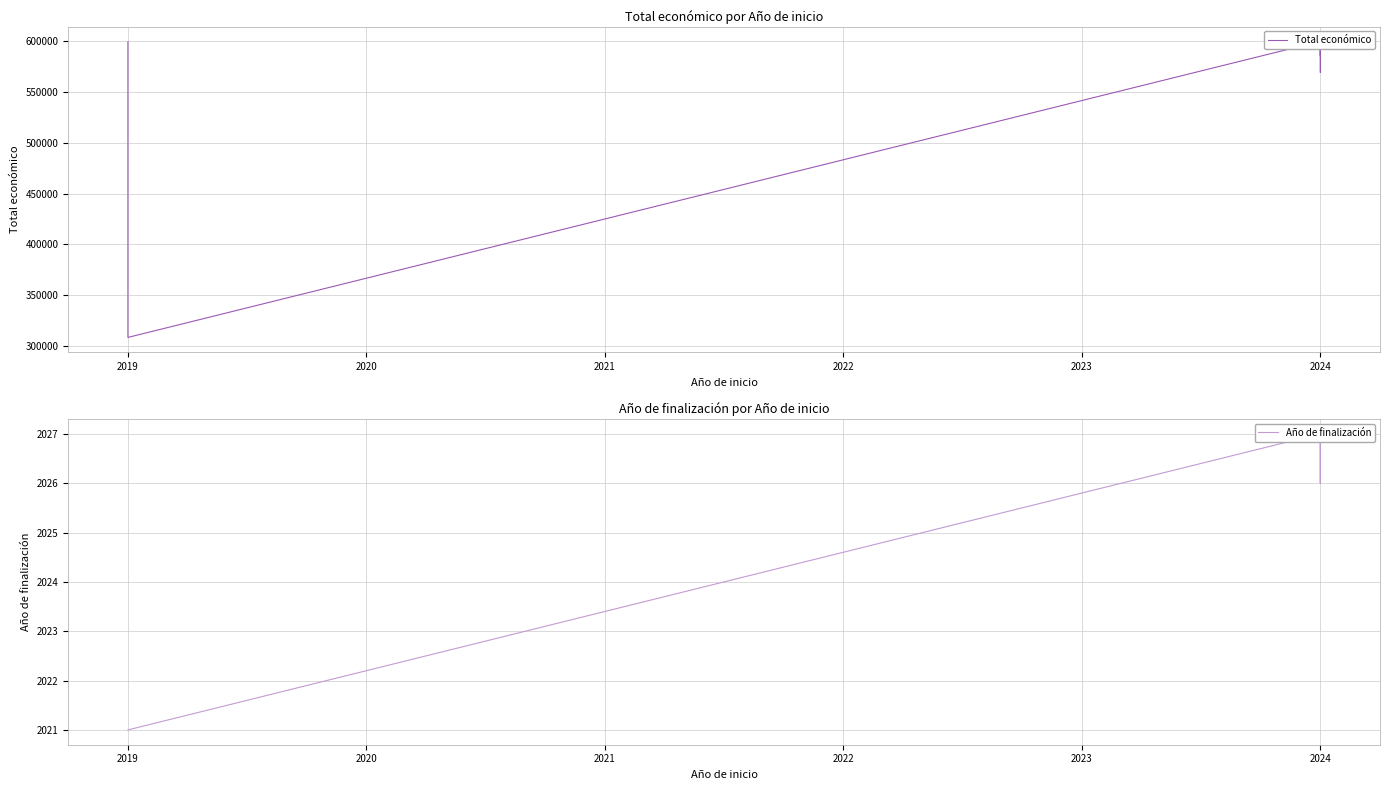

What is the difference between the maximum and minimum values in the Total económico series?

291543